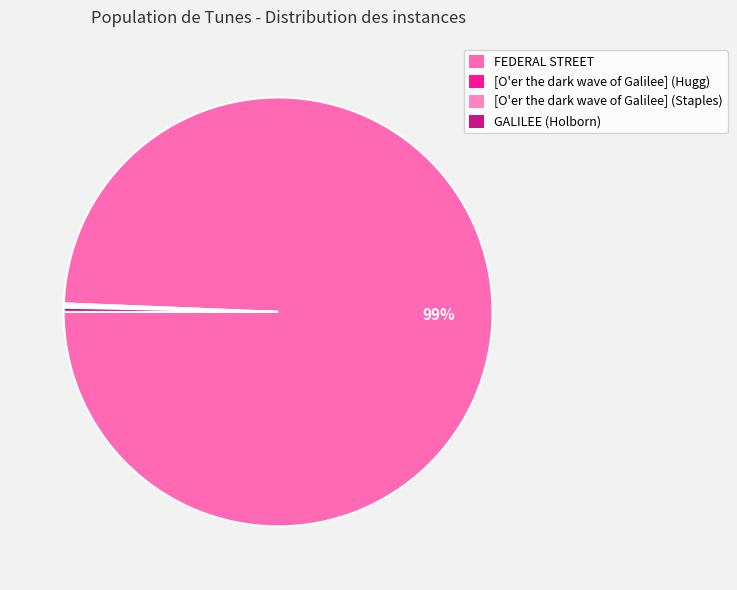

Which category accounts for the majority?

FEDERAL STREET